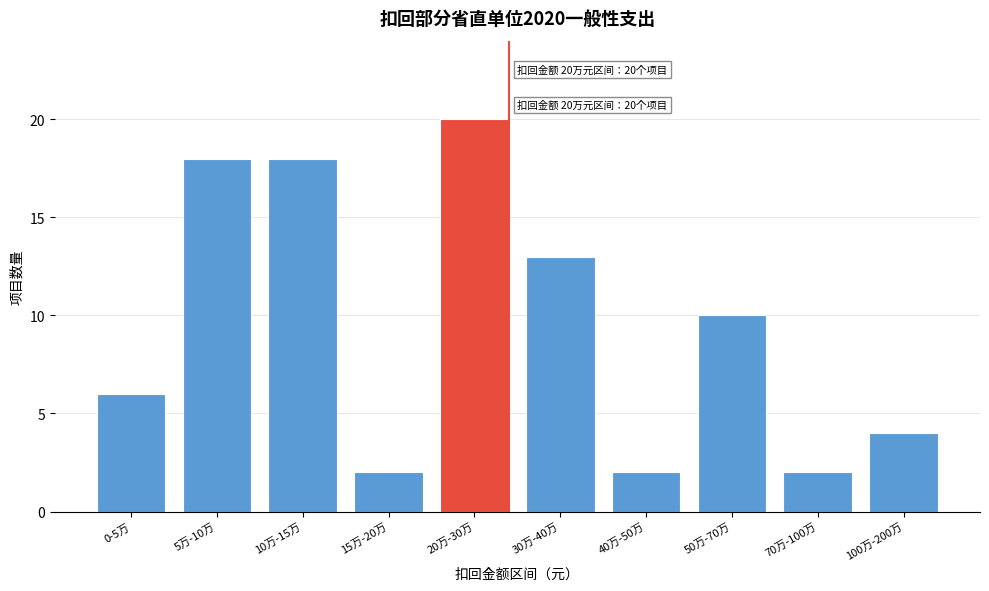

Reading right to left, what are all the values shown in this chart?

4	2	10	2	13	20	2	18	18	6